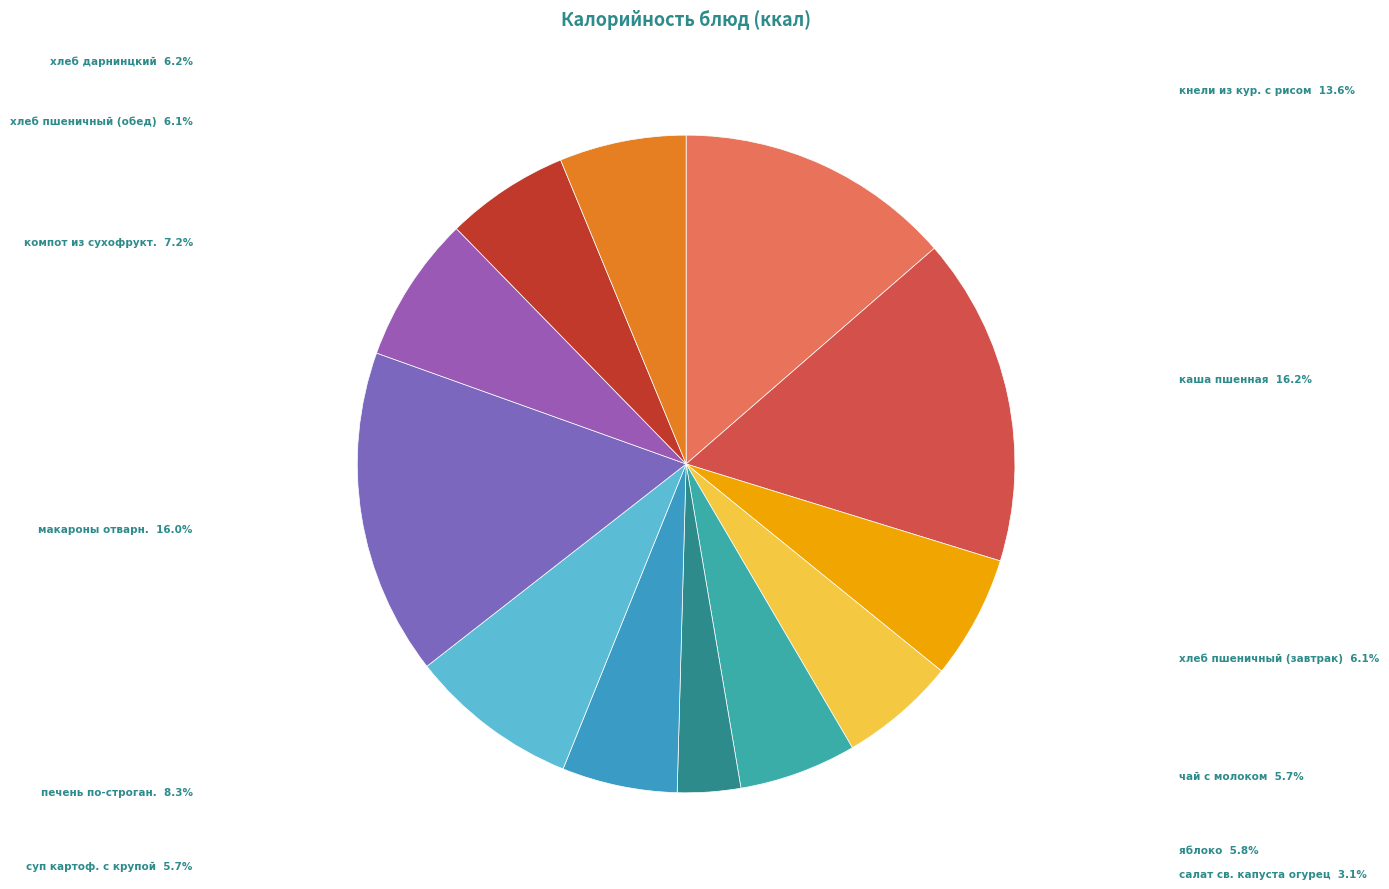

How many slices are in this pie chart?

12